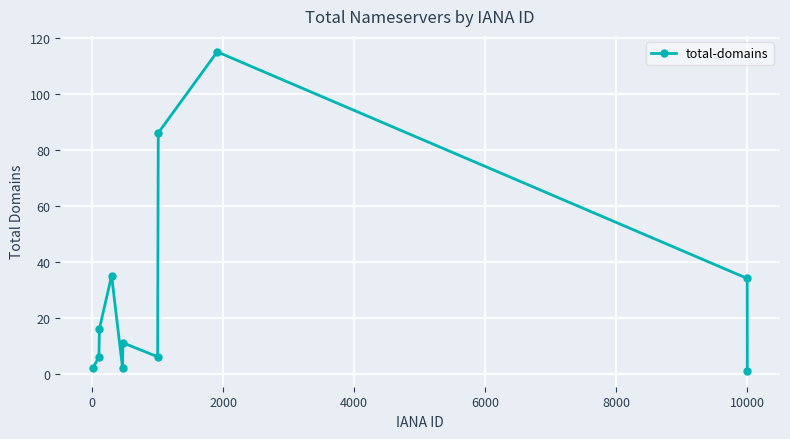

What is the greatest value displayed?

115